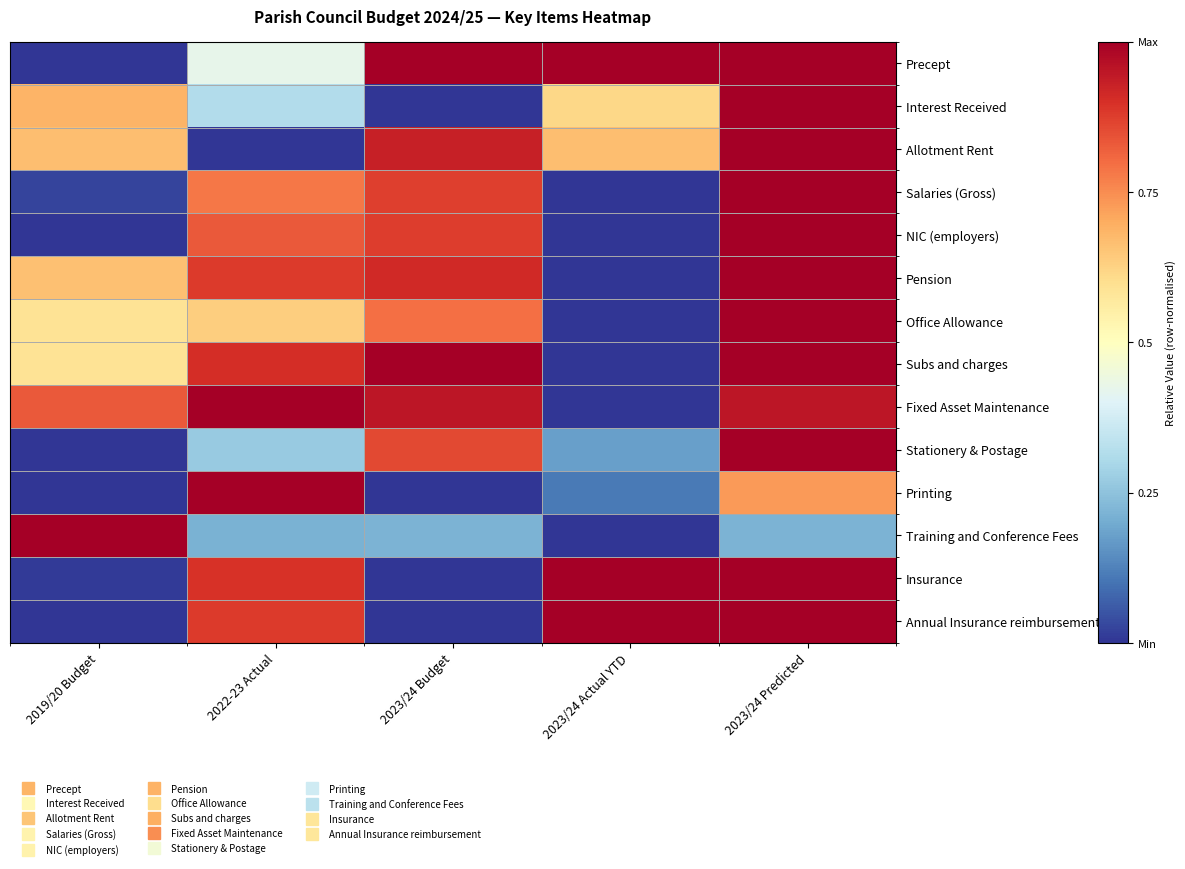

Reading left to right, transcribe all the data shown in this chart.

Precept: 2019/20 Budget=0.0	2022-23 Actual=0.4	2023/24 Budget=1.0	2023/24 Actual YTD=1.0	2023/24 Predicted=1.0
Interest Received: 2019/20 Budget=0.7	2022-23 Actual=0.3	2023/24 Budget=0.0	2023/24 Actual YTD=0.6	2023/24 Predicted=1.0
Allotment Rent: 2019/20 Budget=0.7	2022-23 Actual=0.0	2023/24 Budget=0.9	2023/24 Actual YTD=0.7	2023/24 Predicted=1.0
Salaries (Gross): 2019/20 Budget=0.0	2022-23 Actual=0.8	2023/24 Budget=0.9	2023/24 Actual YTD=0.0	2023/24 Predicted=1.0
NIC (employers): 2019/20 Budget=0.0	2022-23 Actual=0.8	2023/24 Budget=0.9	2023/24 Actual YTD=0.0	2023/24 Predicted=1.0
Pension: 2019/20 Budget=0.7	2022-23 Actual=0.9	2023/24 Budget=0.9	2023/24 Actual YTD=0.0	2023/24 Predicted=1.0
Office Allowance: 2019/20 Budget=0.6	2022-23 Actual=0.6	2023/24 Budget=0.8	2023/24 Actual YTD=0.0	2023/24 Predicted=1.0
Subs and charges: 2019/20 Budget=0.6	2022-23 Actual=0.9	2023/24 Budget=1.0	2023/24 Actual YTD=0.0	2023/24 Predicted=1.0
Fixed Asset Maintenance: 2019/20 Budget=0.8	2022-23 Actual=1.0	2023/24 Budget=1.0	2023/24 Actual YTD=0.0	2023/24 Predicted=1.0
Stationery & Postage: 2019/20 Budget=0.0	2022-23 Actual=0.3	2023/24 Budget=0.9	2023/24 Actual YTD=0.2	2023/24 Predicted=1.0
Printing: 2019/20 Budget=0.0	2022-23 Actual=1.0	2023/24 Budget=0.0	2023/24 Actual YTD=0.1	2023/24 Predicted=0.7
Training and Conference Fees: 2019/20 Budget=1.0	2022-23 Actual=0.2	2023/24 Budget=0.2	2023/24 Actual YTD=0.0	2023/24 Predicted=0.2
Insurance: 2019/20 Budget=0.0	2022-23 Actual=0.9	2023/24 Budget=0.0	2023/24 Actual YTD=1.0	2023/24 Predicted=1.0
Annual Insurance reimbursement: 2019/20 Budget=0.0	2022-23 Actual=0.9	2023/24 Budget=0.0	2023/24 Actual YTD=1.0	2023/24 Predicted=1.0